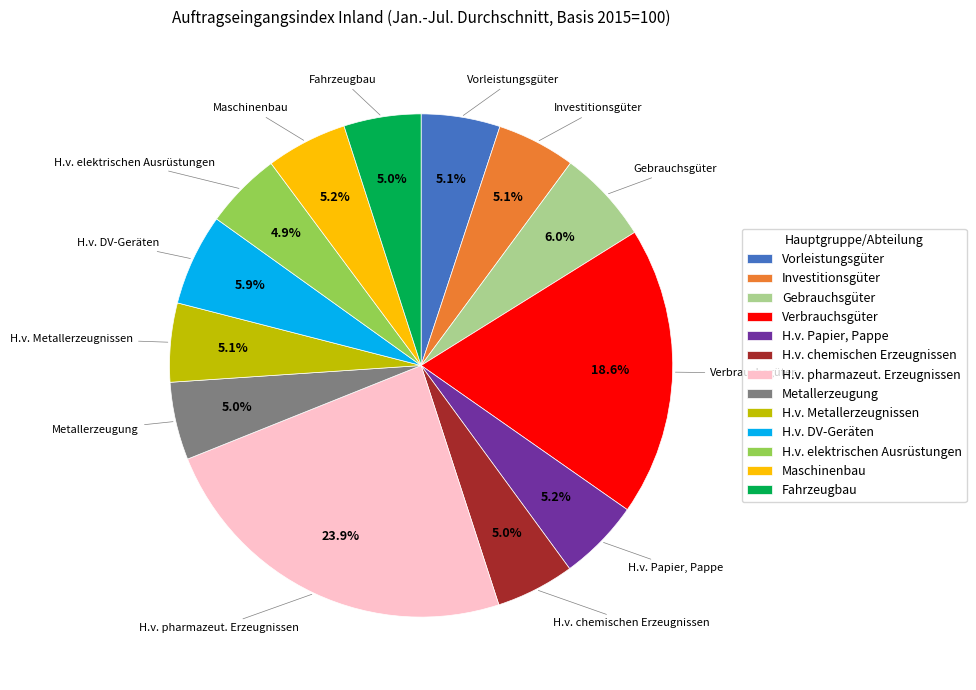

The Investitionsgüter slice represents 1% of the pie. True or false?

False